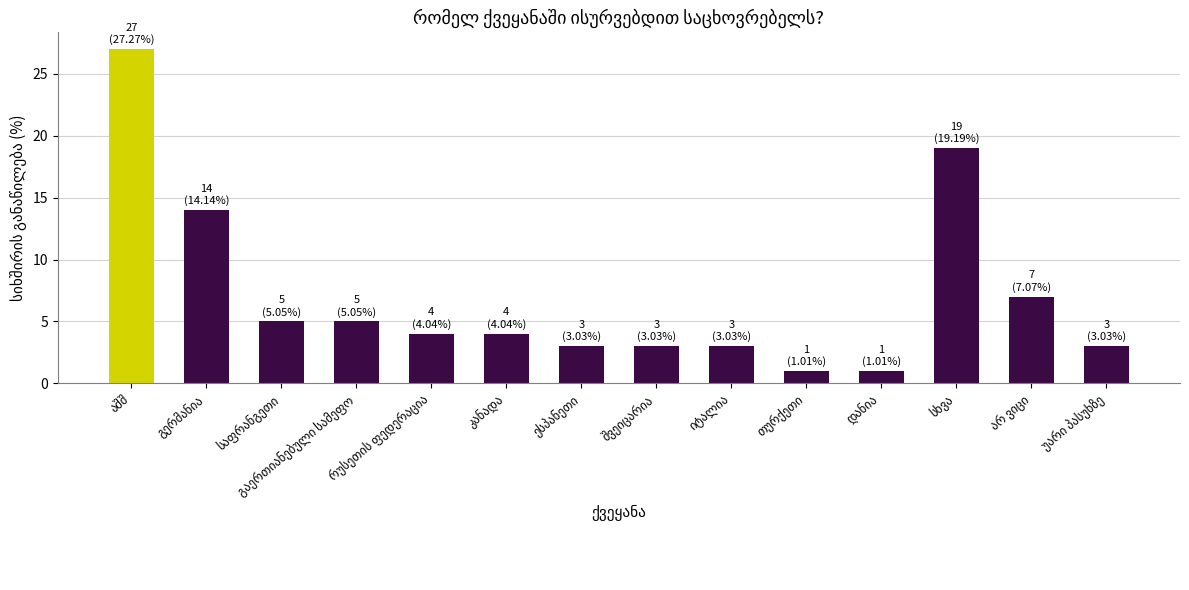

What is the greatest value displayed?

27